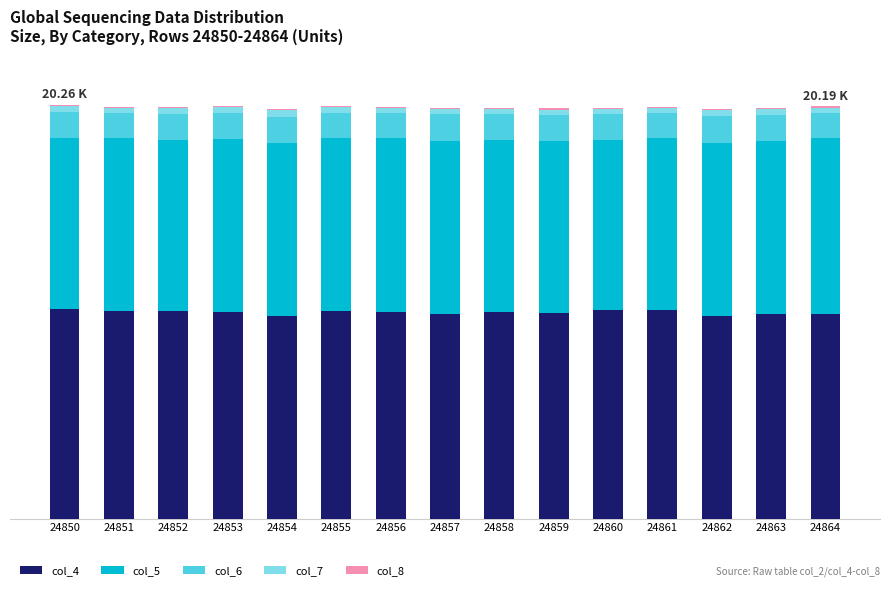

Does the chart contain stacked bars?

Yes